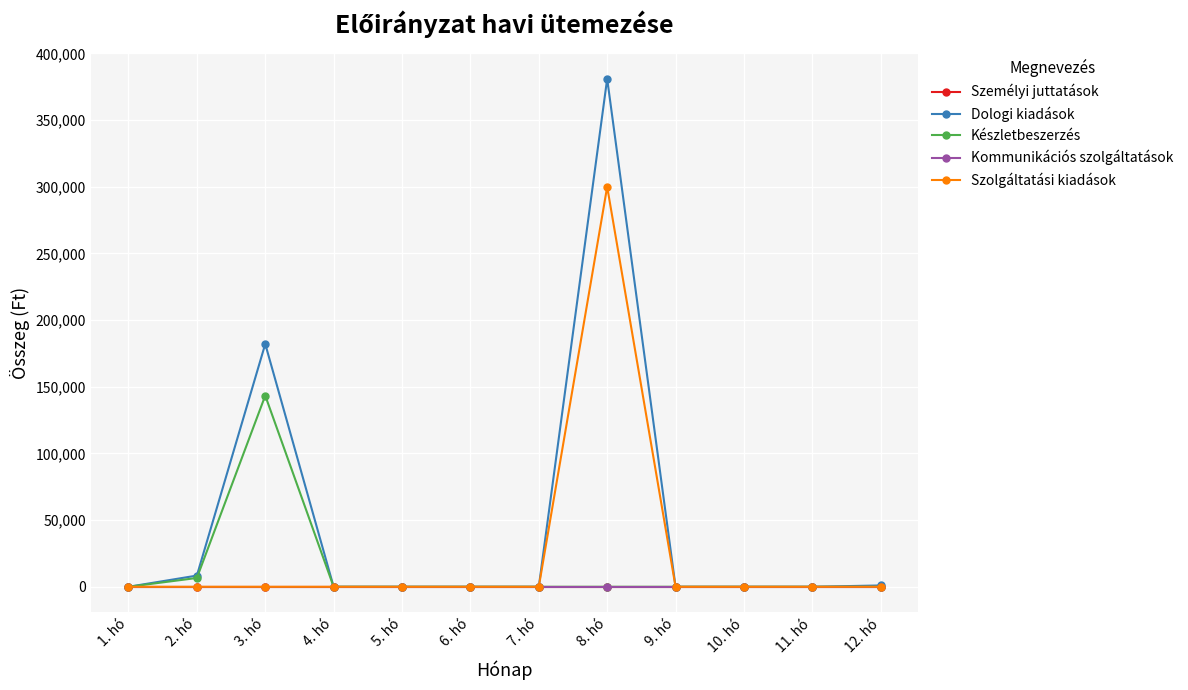

Which series has the widest spread of values?

Dologi kiadások